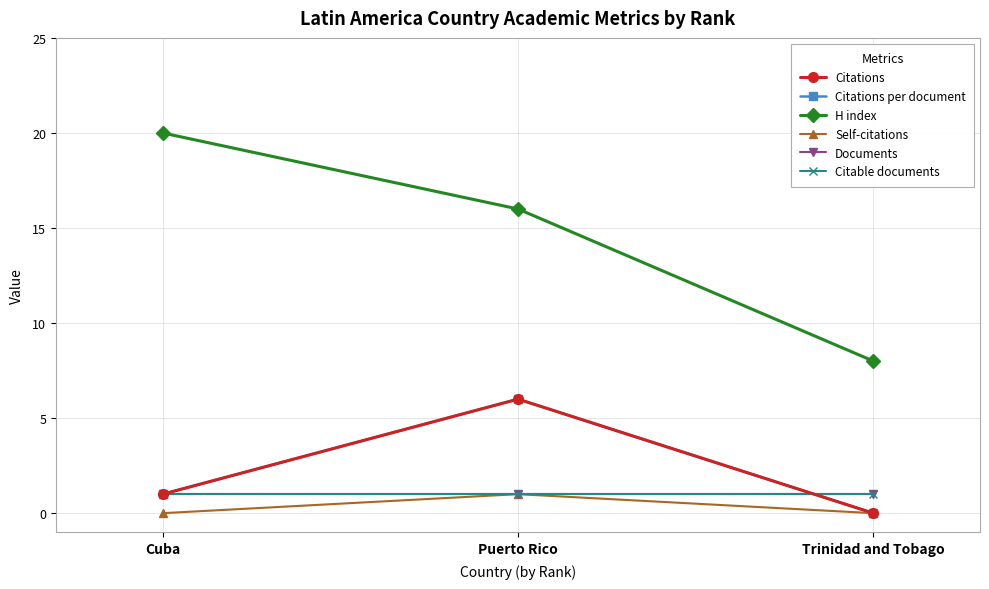

Does the chart have visible grid lines?

Yes